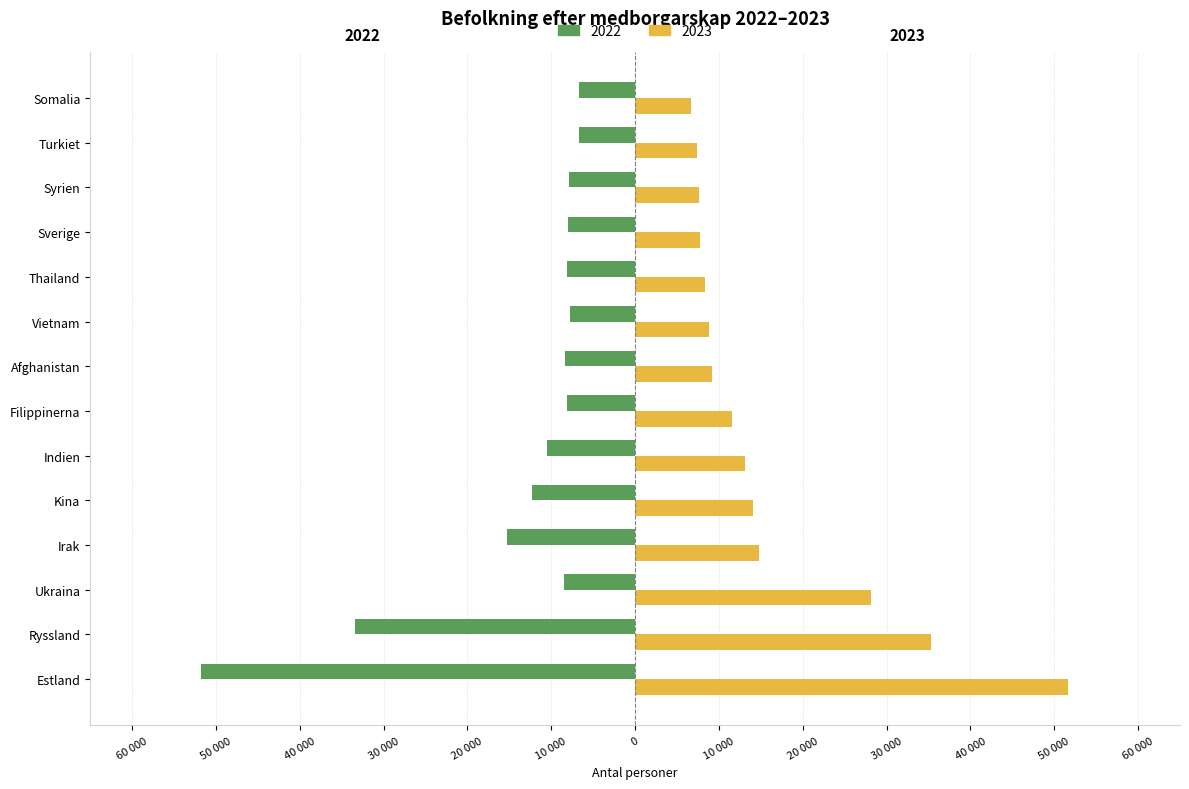

What is the difference between the 2022 values at Kina and Syrien?

4442